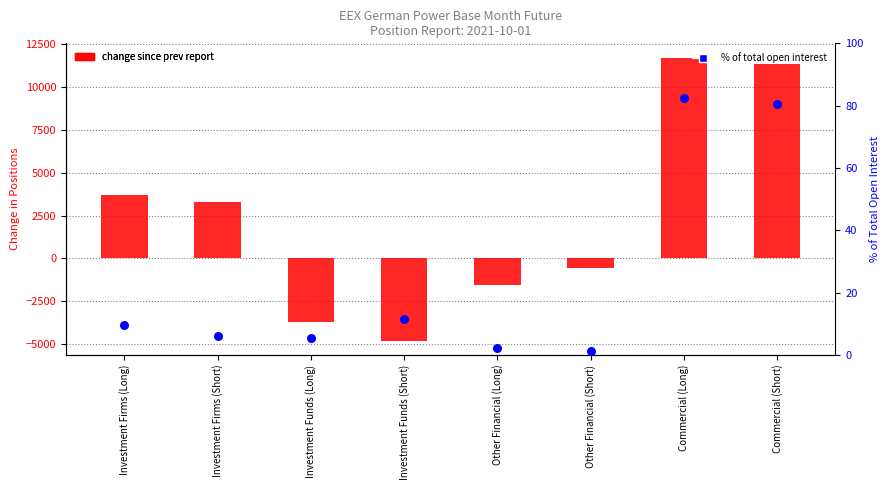

Which series has the largest total across all categories?

Change since prev report